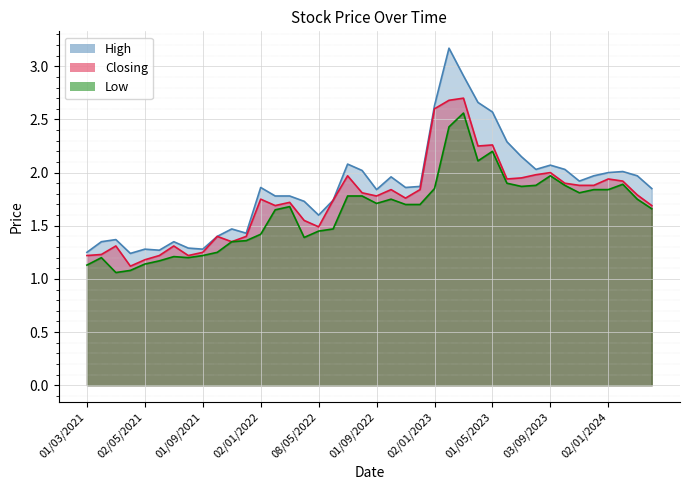

True or false: Closing has more than 0 points higher than both neighbors.

True